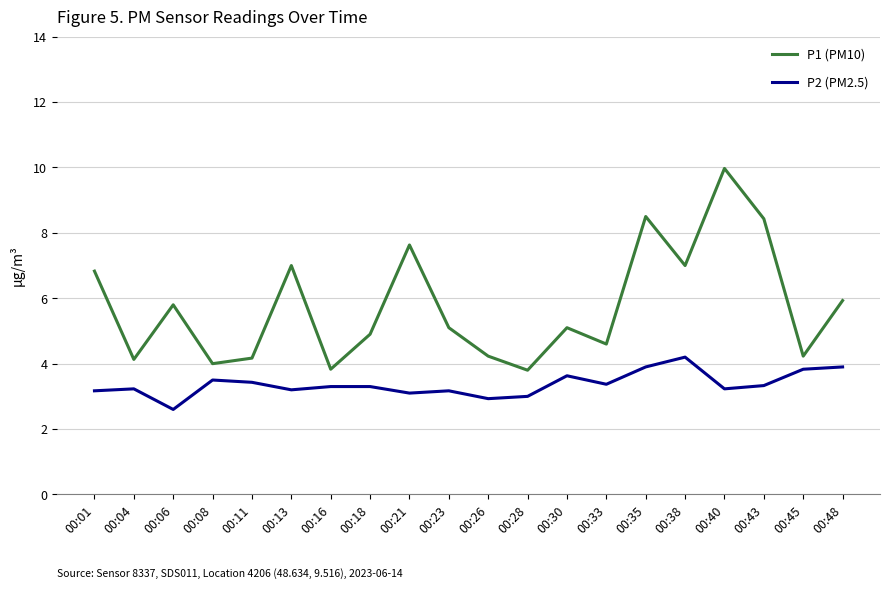

Which category has the highest value in the P2 (PM2.5) series?

00:38